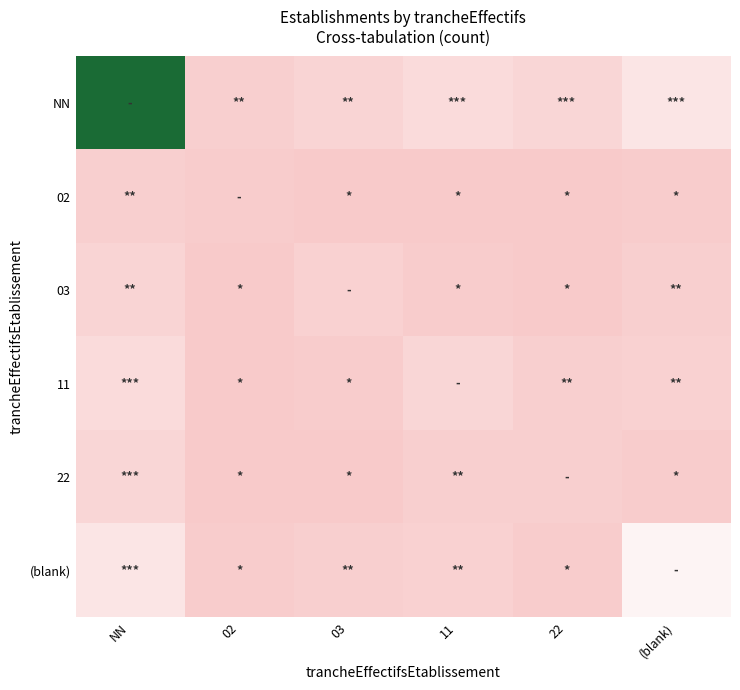

Which series has the largest range (max minus min)?

NN